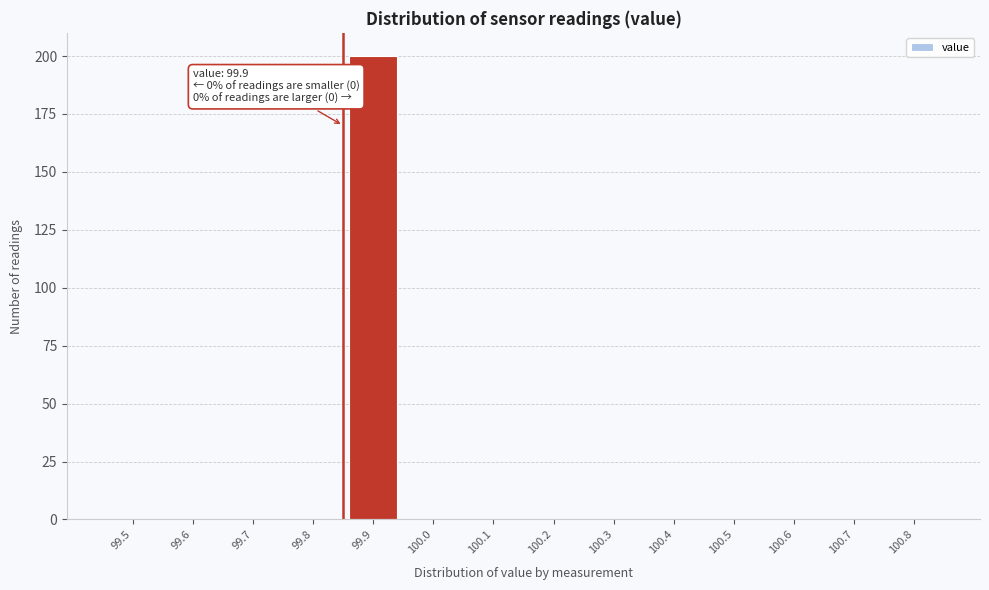

Reading left to right, transcribe all the data shown in this chart.

99.5=0	99.6=0	99.7=0	99.8=0	99.9=200	100.0=0	100.1=0	100.2=0	100.3=0	100.4=0	100.5=0	100.6=0	100.7=0	100.8=0